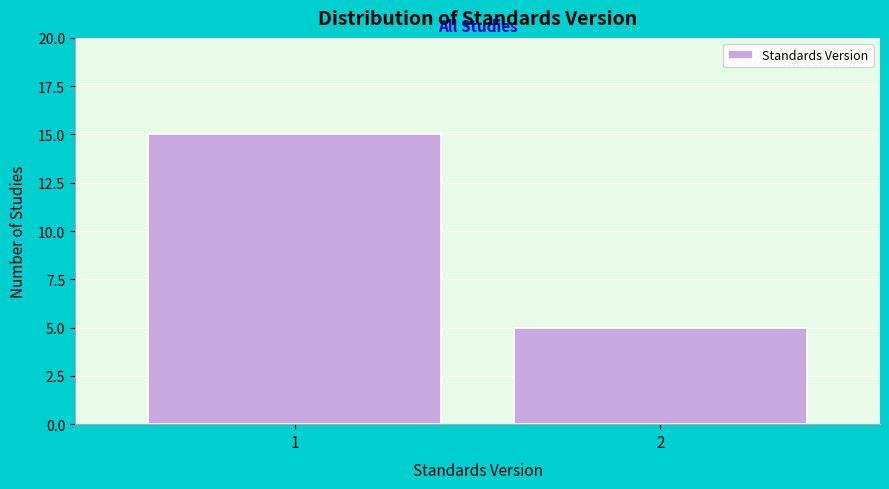

Reading left to right, transcribe all the data shown in this chart.

1=15	2=5